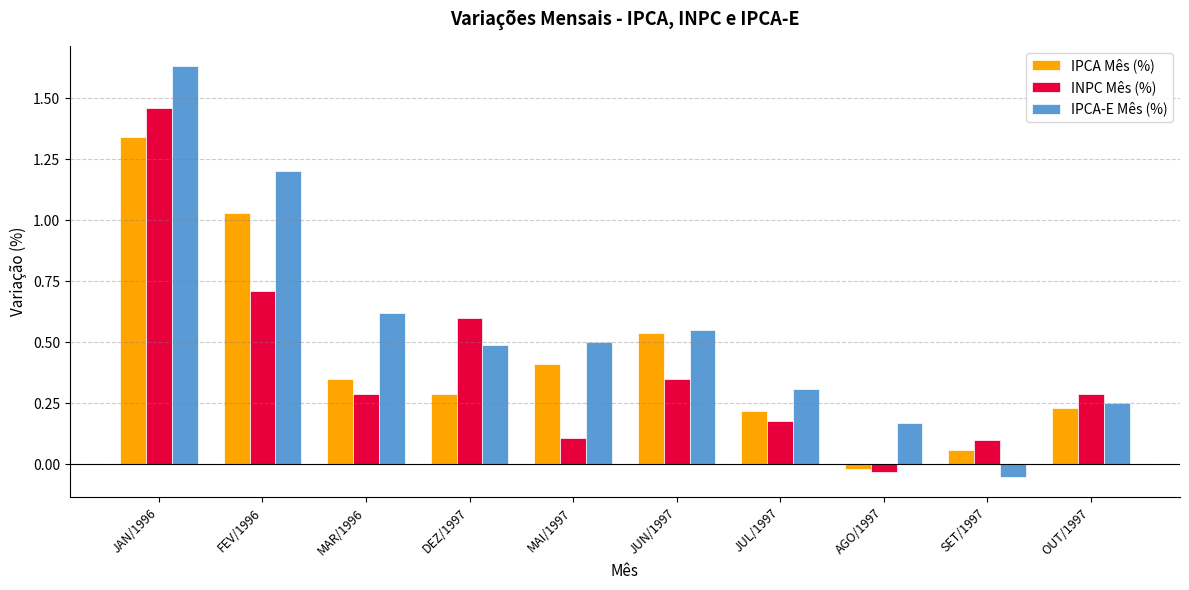

True or false: INPC Mês (%) has a value of 0.3 at OUT/1997.

True